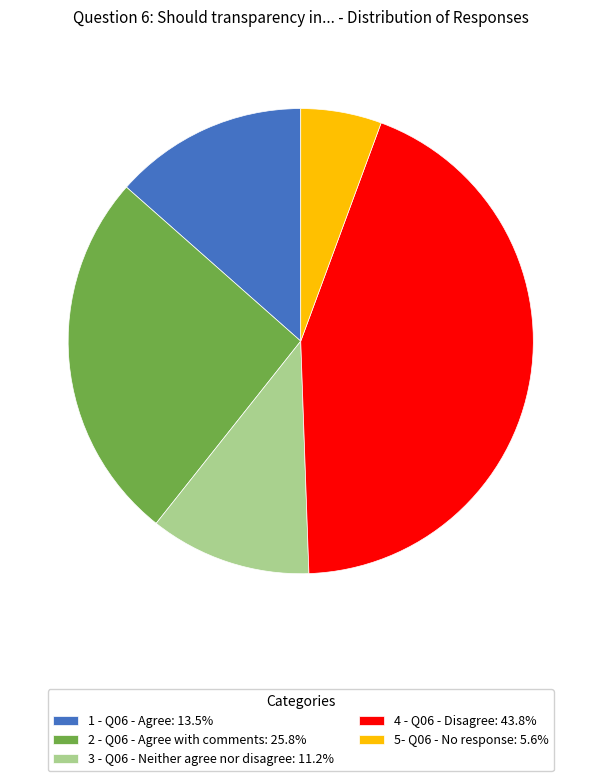

What is the smallest slice in the pie chart?

5- Q06 - No response